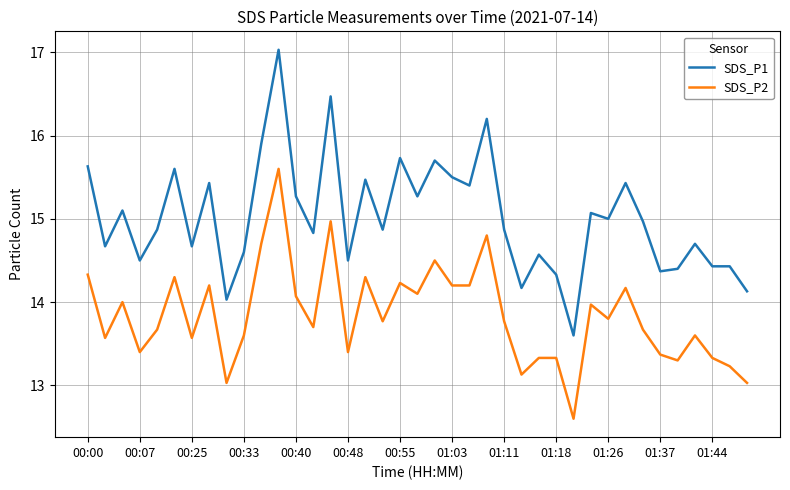

What is the average value of the SDS_P1 series?

15.0